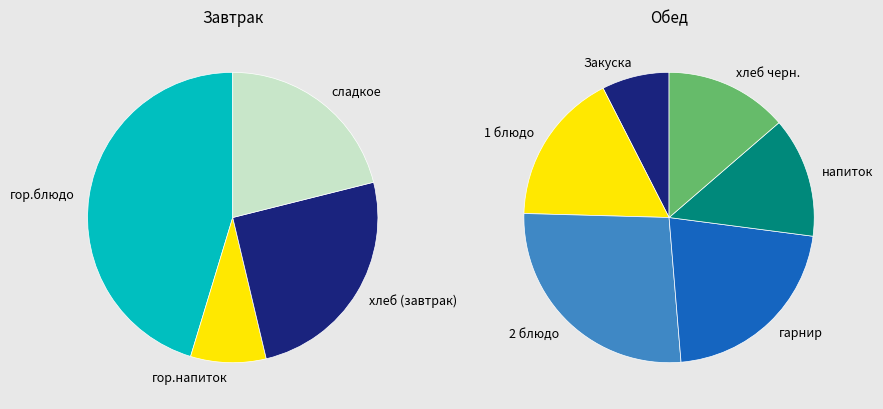

Count the number of slices in the pie.

10